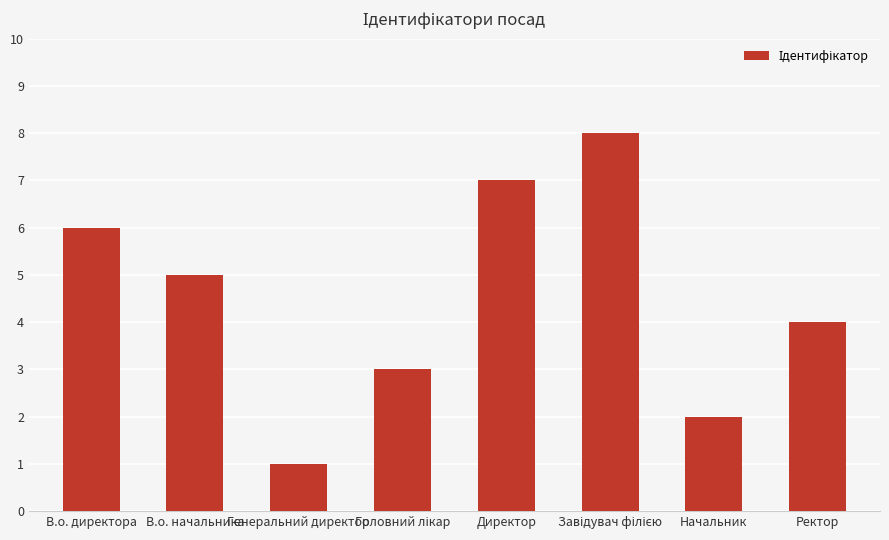

Are the bars grouped side by side (vs. stacked)?

No